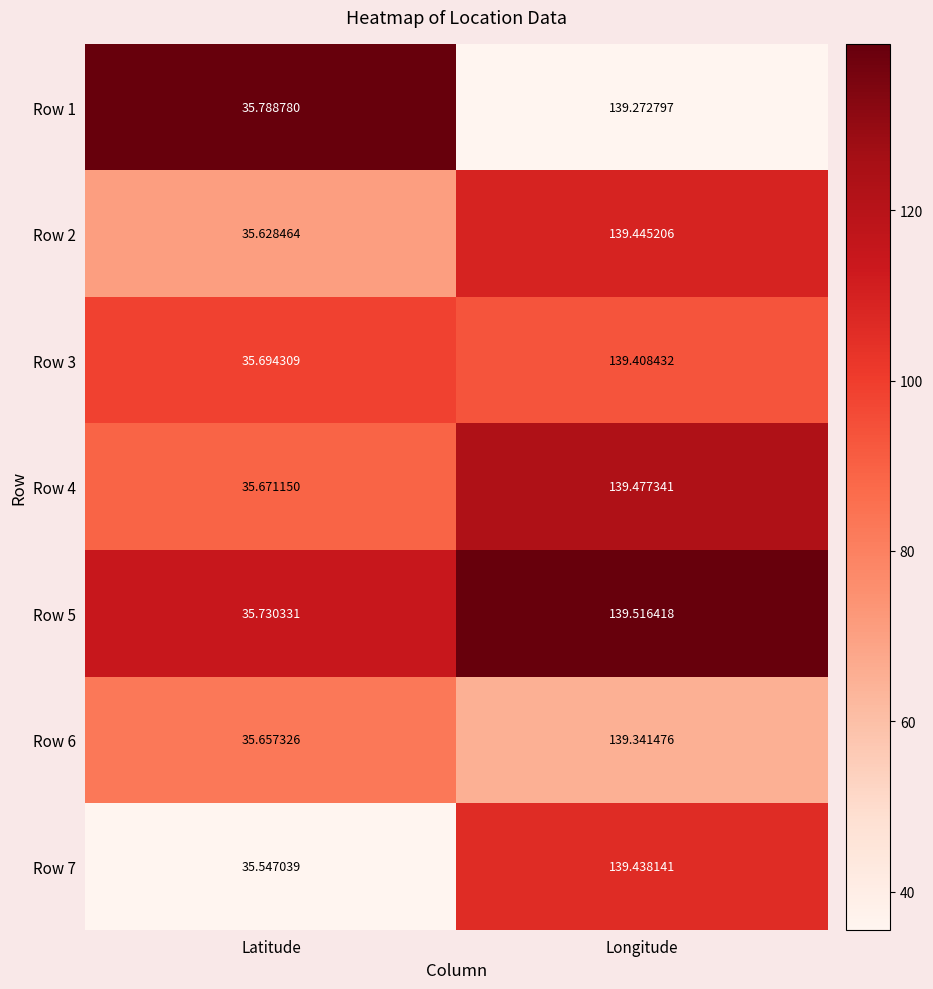

What is the maximum value shown in the chart?

139.5